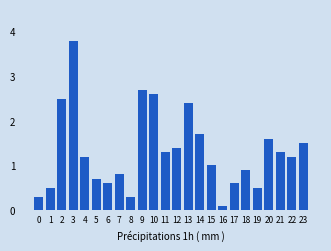

Reading right to left, transcribe all the data shown in this chart.

23=1.5	22=1.2	21=1.3	20=1.6	19=0.5	18=0.9	17=0.6	16=0.1	15=1.0	14=1.7	13=2.4	12=1.4	11=1.3	10=2.6	9=2.7	8=0.3	7=0.8	6=0.6	5=0.7	4=1.2	3=3.8	2=2.5	1=0.5	0=0.3